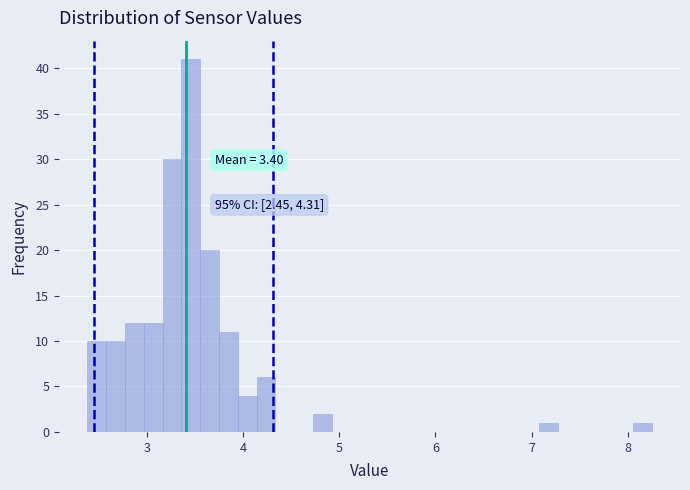

Around what value on the x-axis is the tallest bar? Give the approximate position of its centre, as read against the axis.

3.5